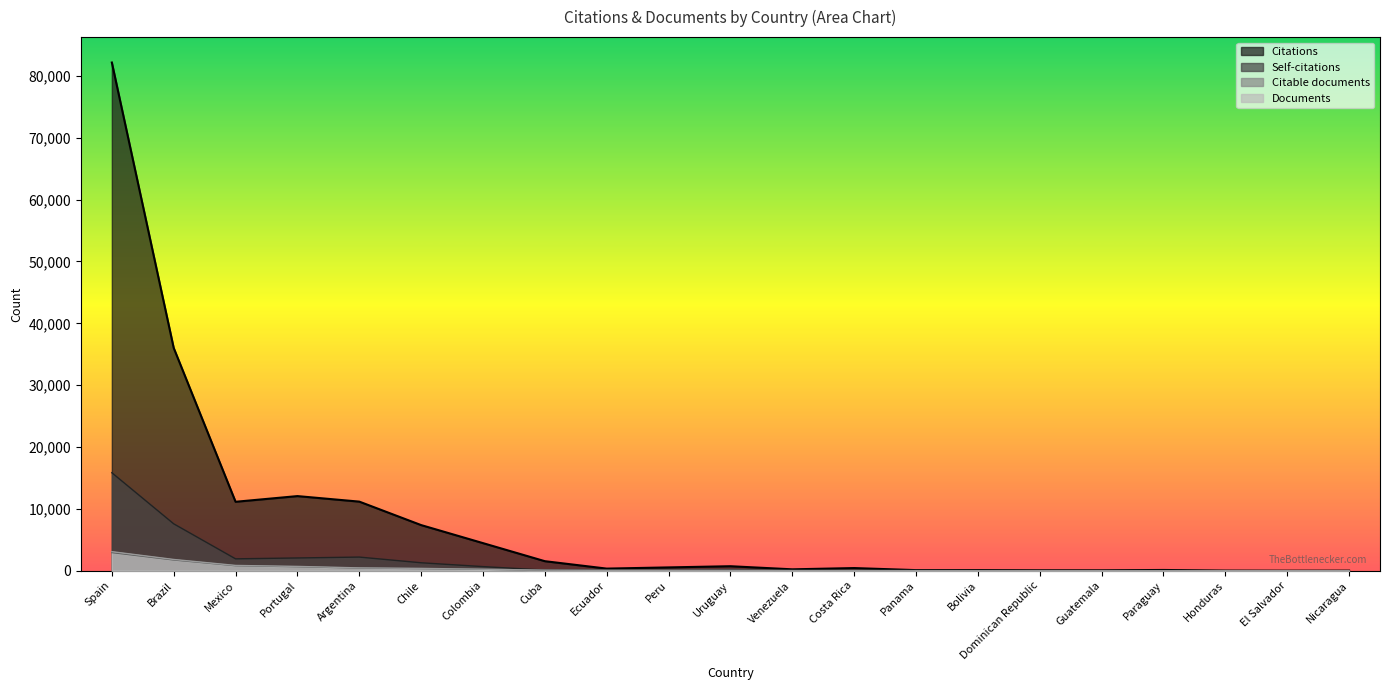

What is the total value across all series at Costa Rica?

472